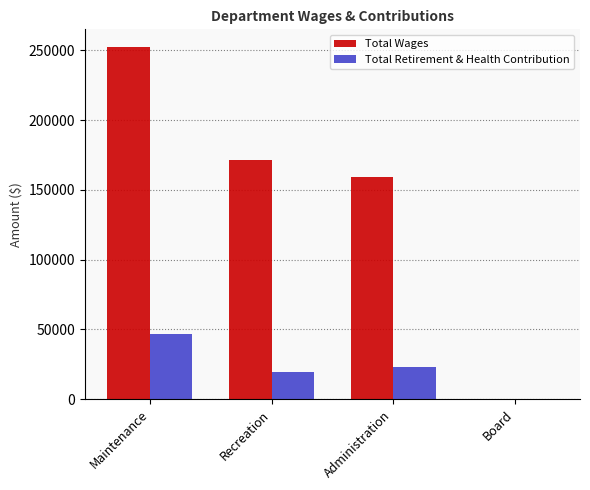

At which category is the sum across all series the highest?

Maintenance